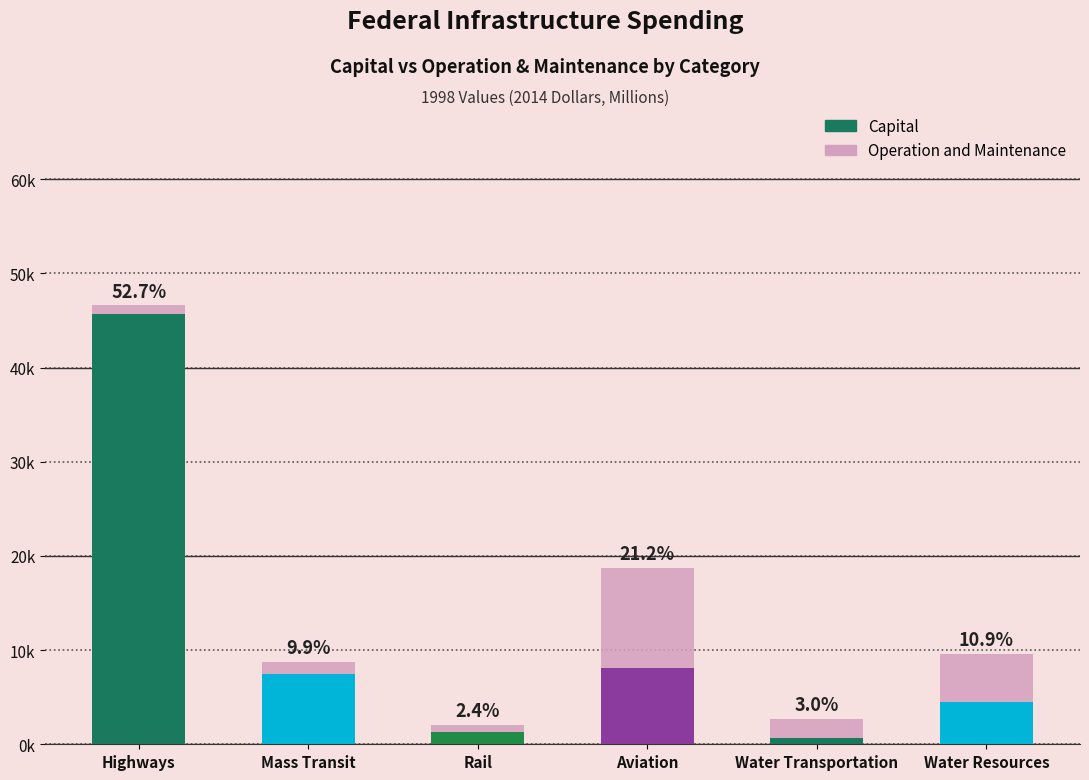

Which series has the largest total across all categories?

Capital